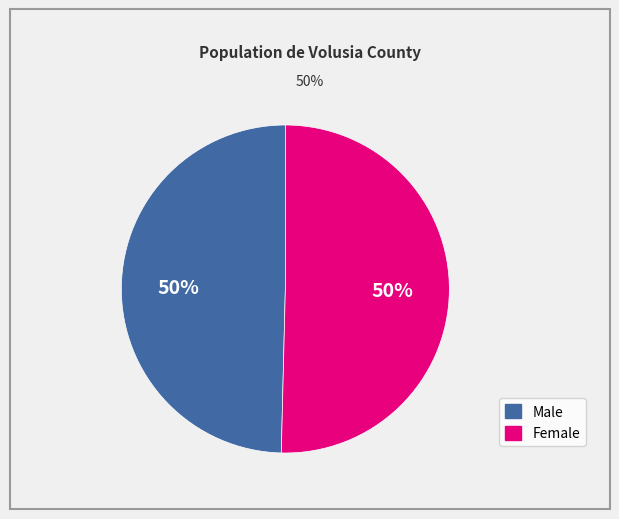

What percentage is the Male slice, to the nearest percent?

50%